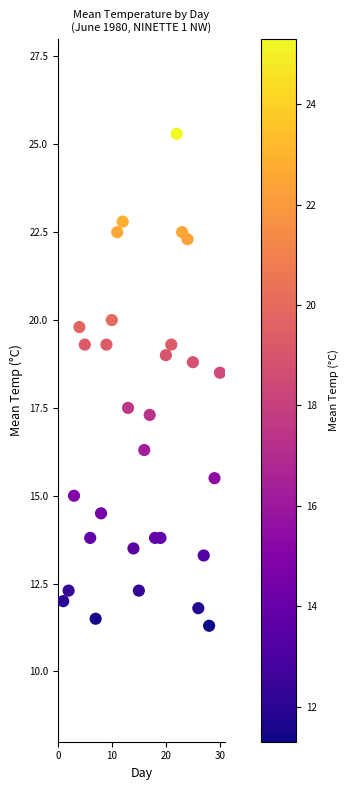

What is the range of X values (max minus min)?

29.0